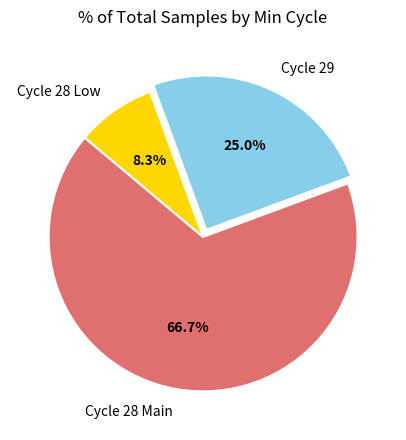

Which has a higher value, Cycle 29 or Cycle 28 Low?

Cycle 29